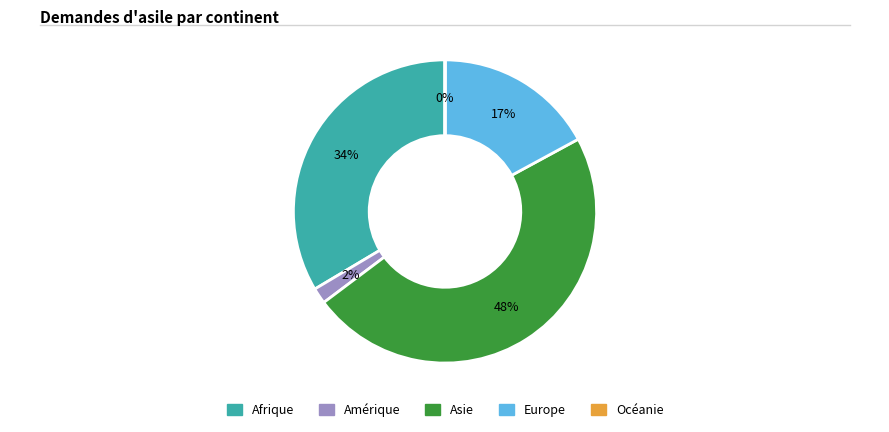

Which slice is the largest?

Asie